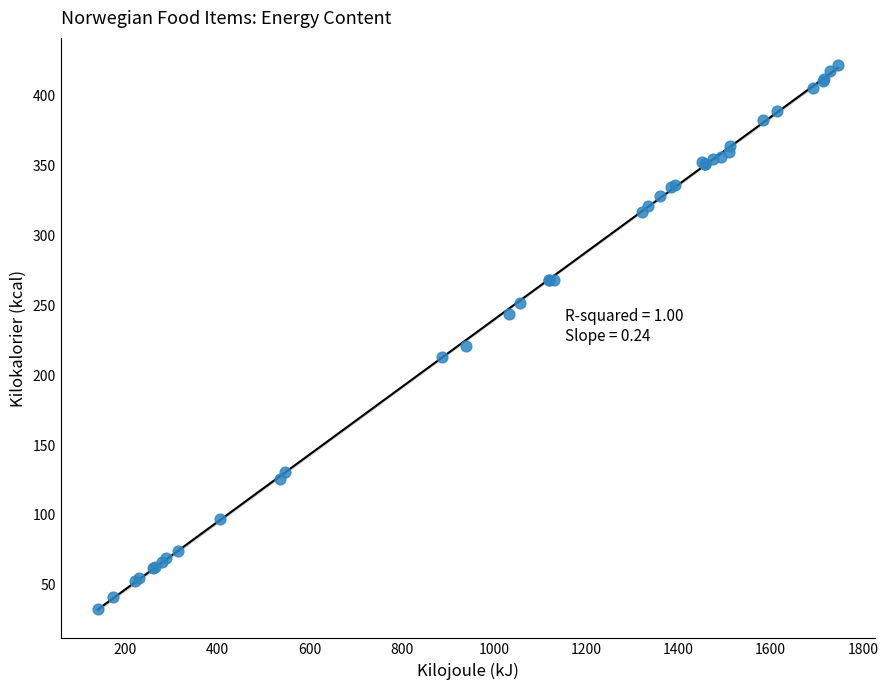

What Y value in the scatter plot is closest to 227?

221